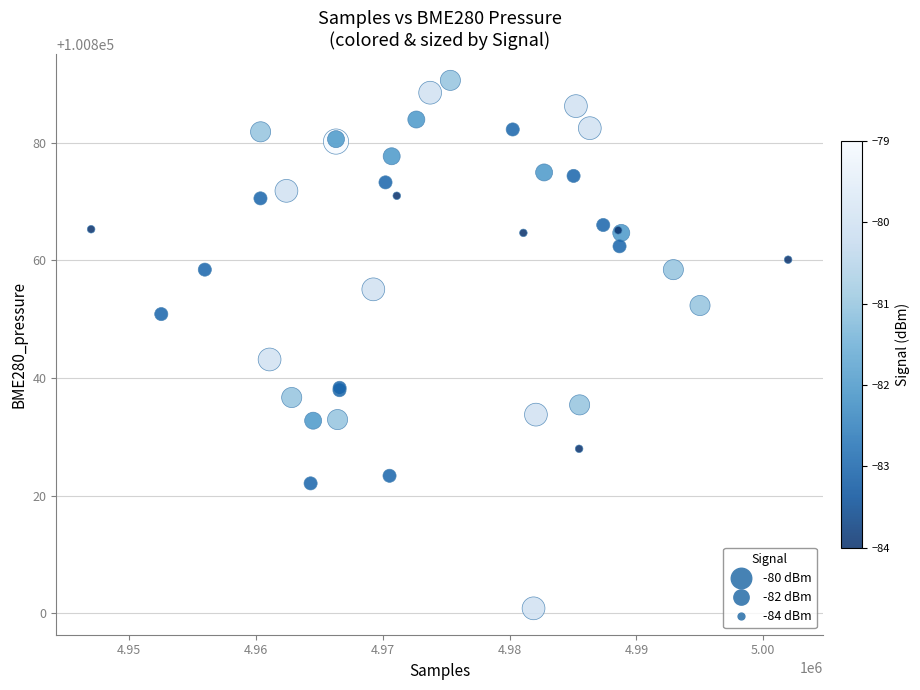

What Y value in the scatter plot is closest to 100845?

100843.2